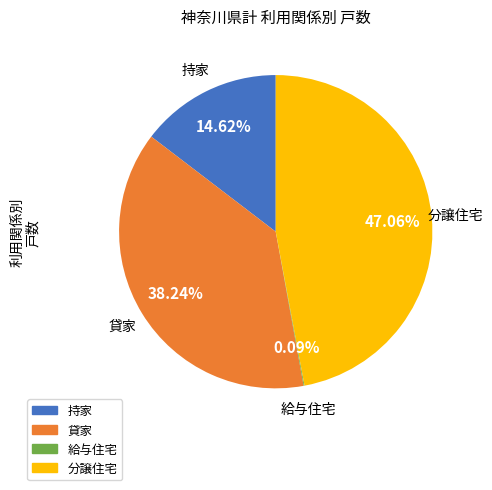

What percentage is the 持家 slice, to the nearest percent?

15%